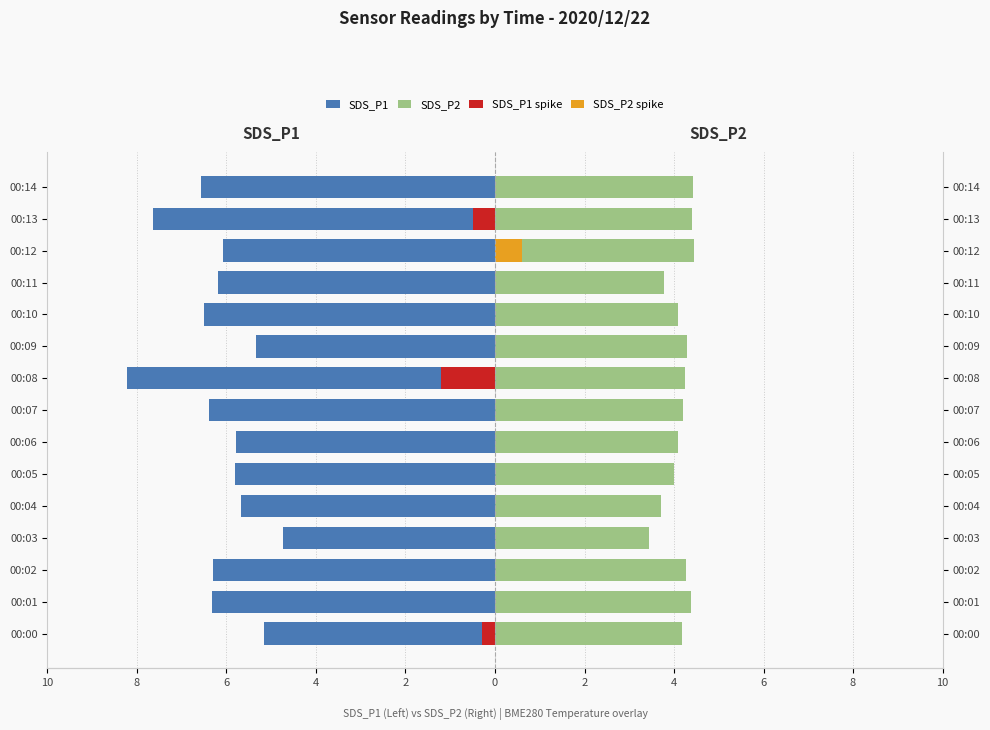

What is the label of the 15th bar from the left?

14